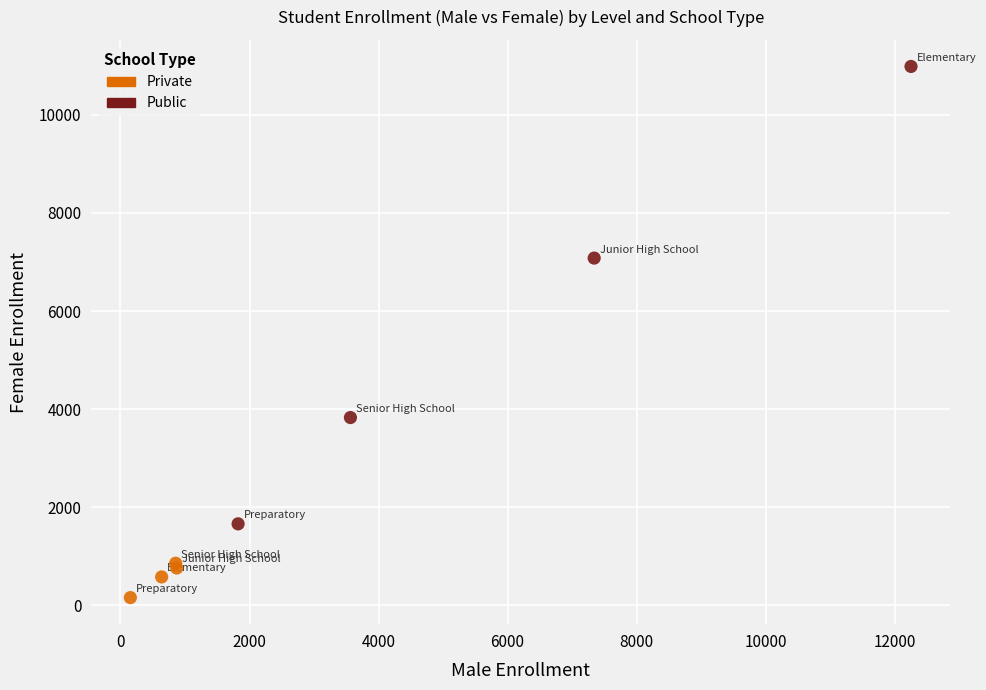

Which series reaches the maximum Y coordinate?

Public